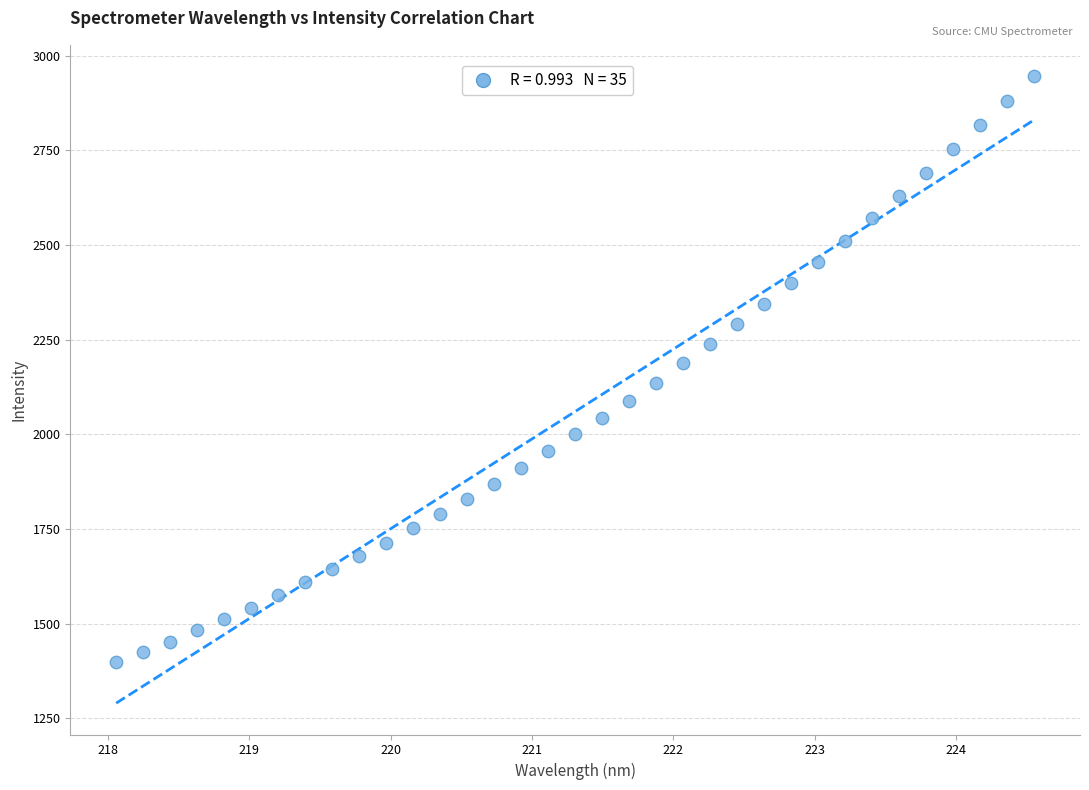

What is the range of Y values (max minus min)?

1547.4